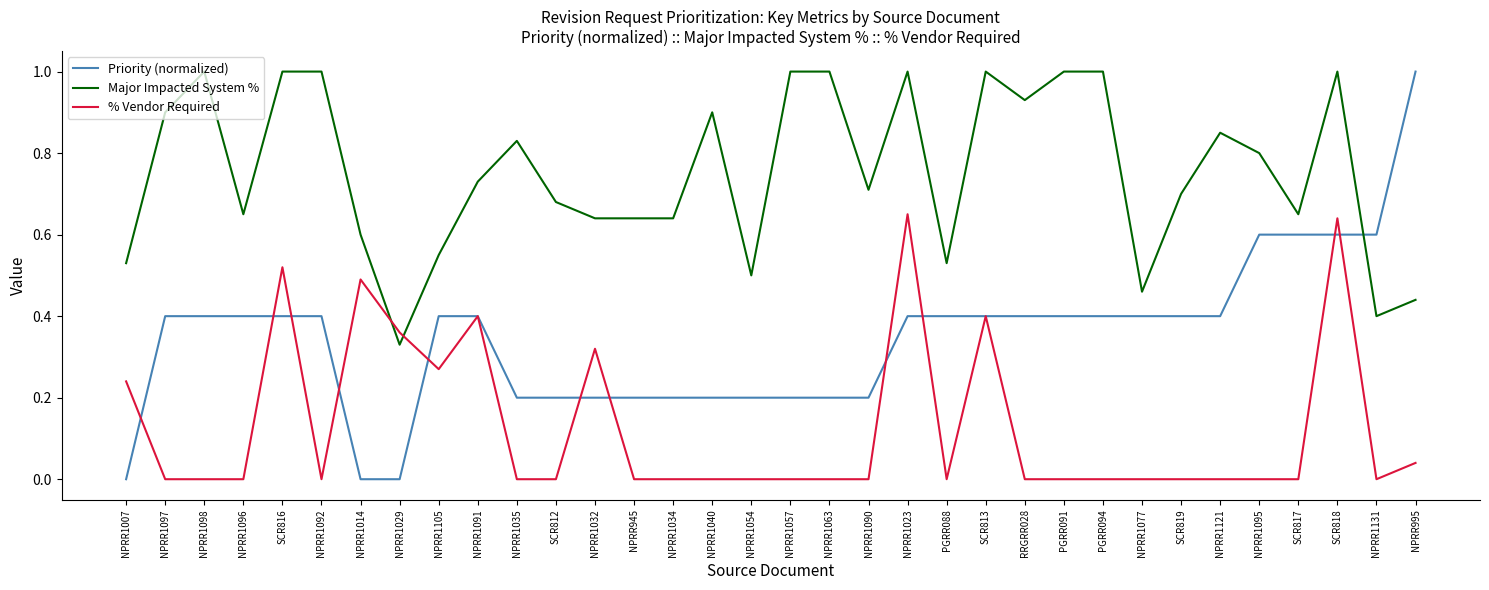

Is the value of % Vendor Required at PGRR088 greater than the value of Priority (normalized) at NPRR1040?

No